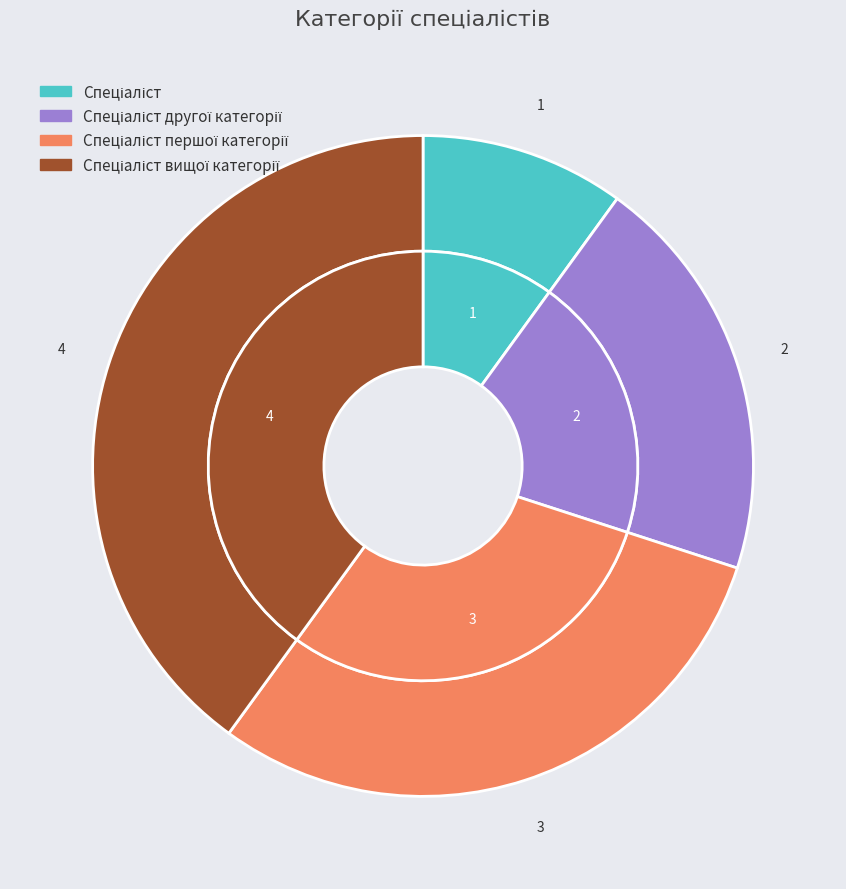

What portion of the pie excludes Спеціаліст другої категорії?

80.0%